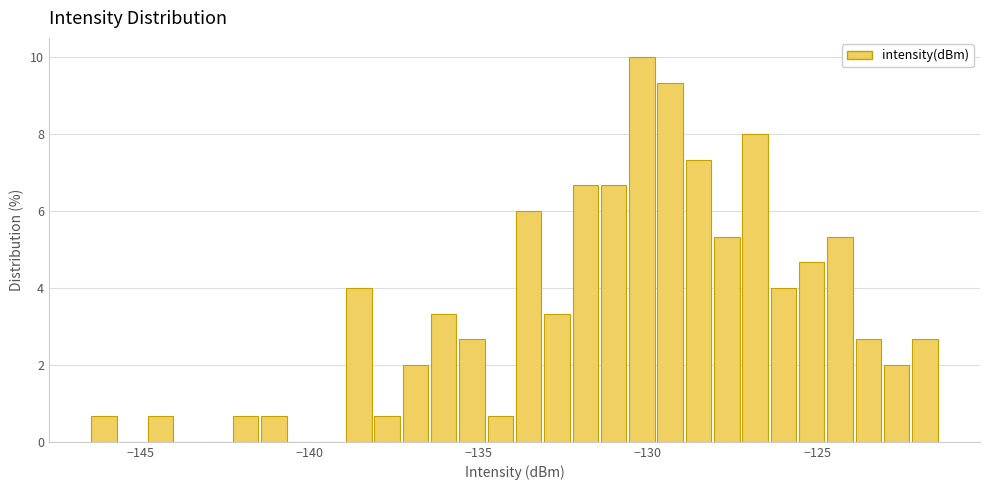

Read against the x-axis, roughly where is the centre of the tallest bar?

-130.0